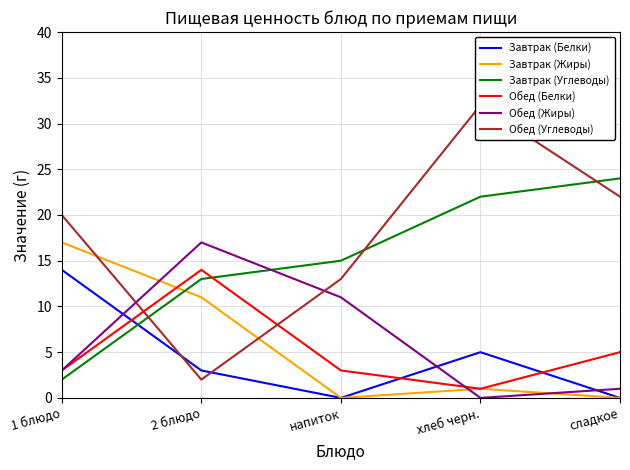

Between which two adjacent categories do Обед (Белки) and Обед (Жиры) first intersect?

напиток and хлеб черн.